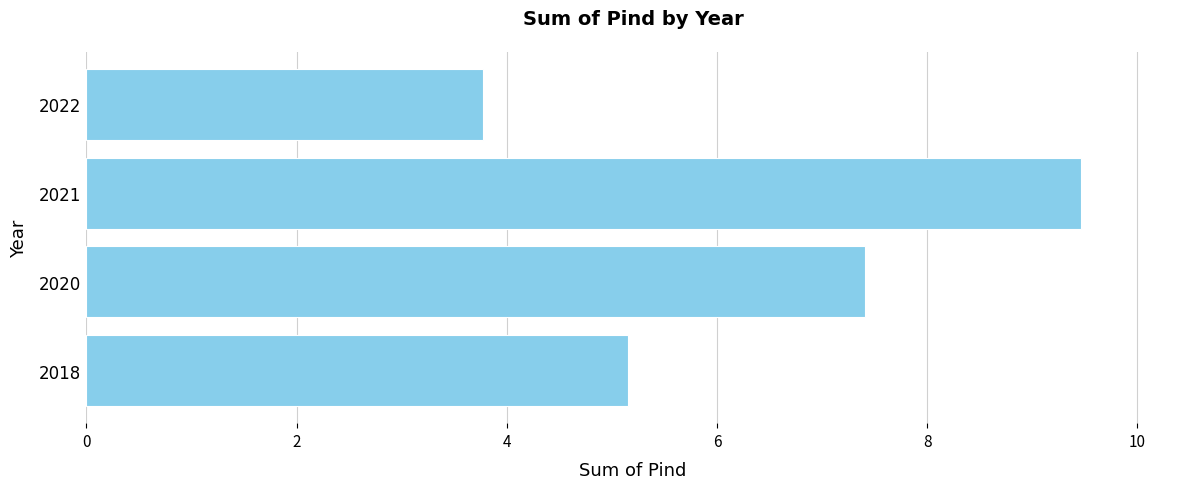

Which category has the highest value across all series?

2021